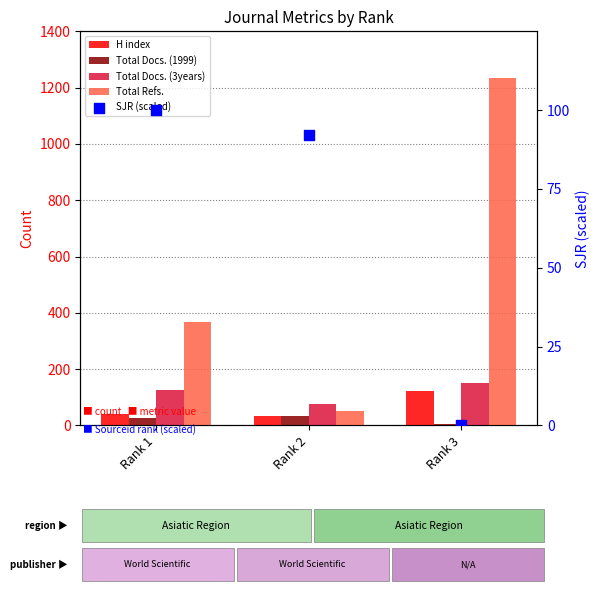

What is the total value across all series at Rank 1?

661.0